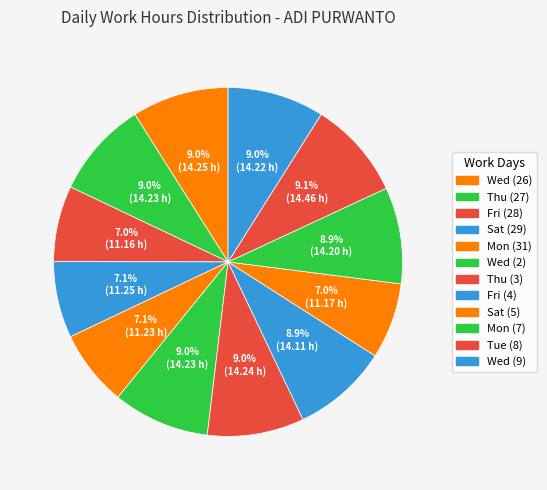

To the nearest percent, what is the difference between the largest and smallest slice percentages?

2%